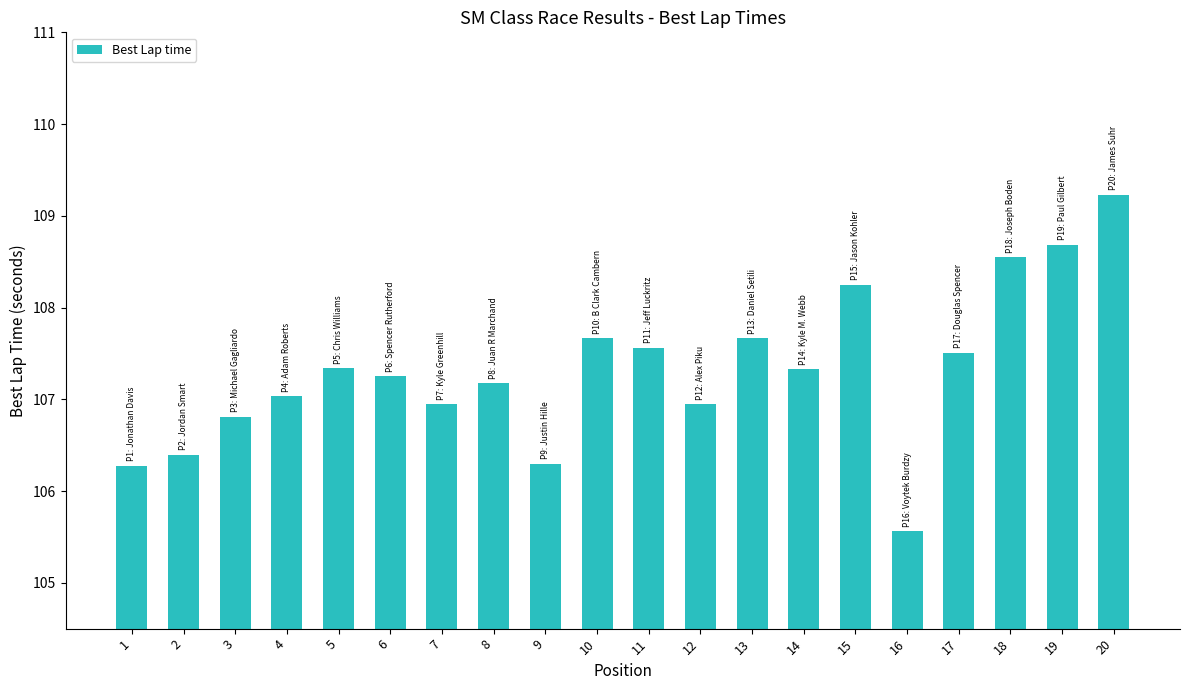

What is the value of the 8th bar from the left?

107.2